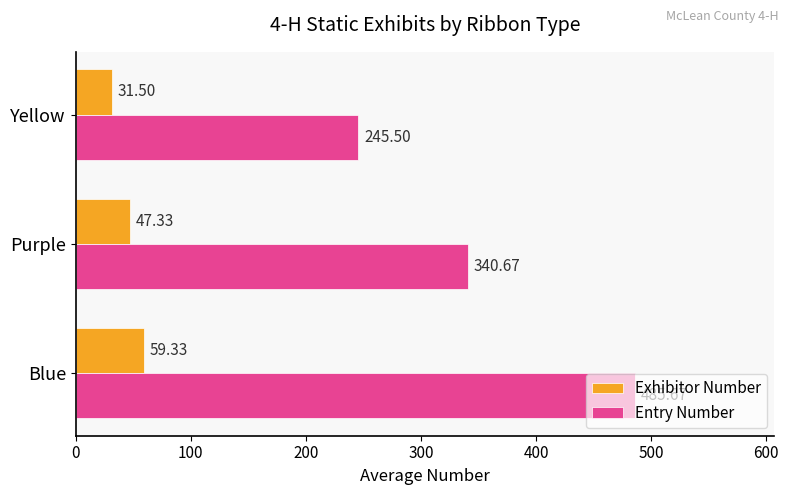

What is the difference between the maximum and second lowest values in the Exhibitor Number series?

12.0